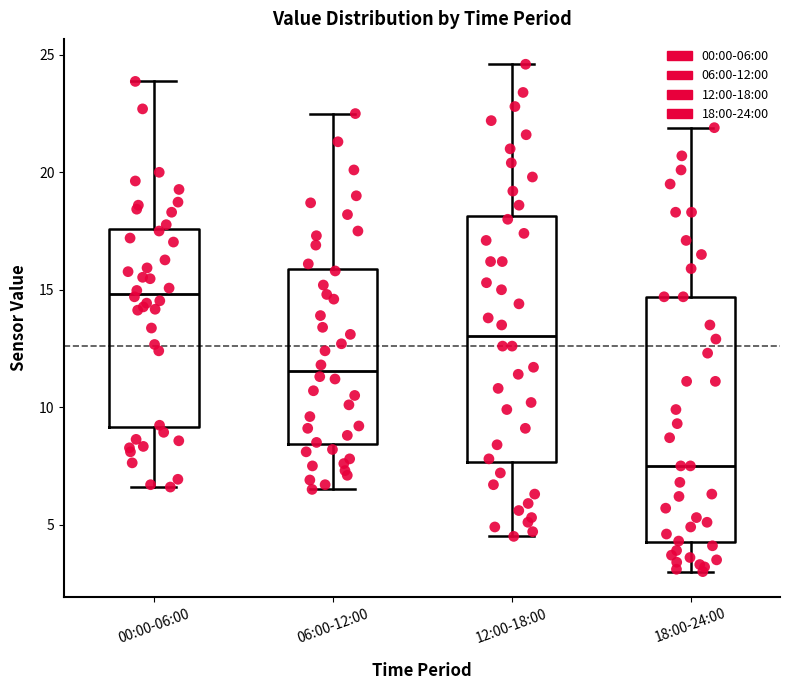

Reading left to right, read every box against the y-axis: the position of its median line, the range the box covers, and the ends of its whiskers. The values are not printed on the chart, so give them approximately, as read against the axis.

00:00-06:00: median 15.0, box 9.0 to 17.5, whiskers 6.5 to 24.0
06:00-12:00: median 11.5, box 8.5 to 16.0, whiskers 6.5 to 22.5
12:00-18:00: median 13.0, box 7.5 to 18.0, whiskers 4.5 to 24.5
18:00-24:00: median 7.5, box 4.5 to 14.5, whiskers 3.0 to 22.0